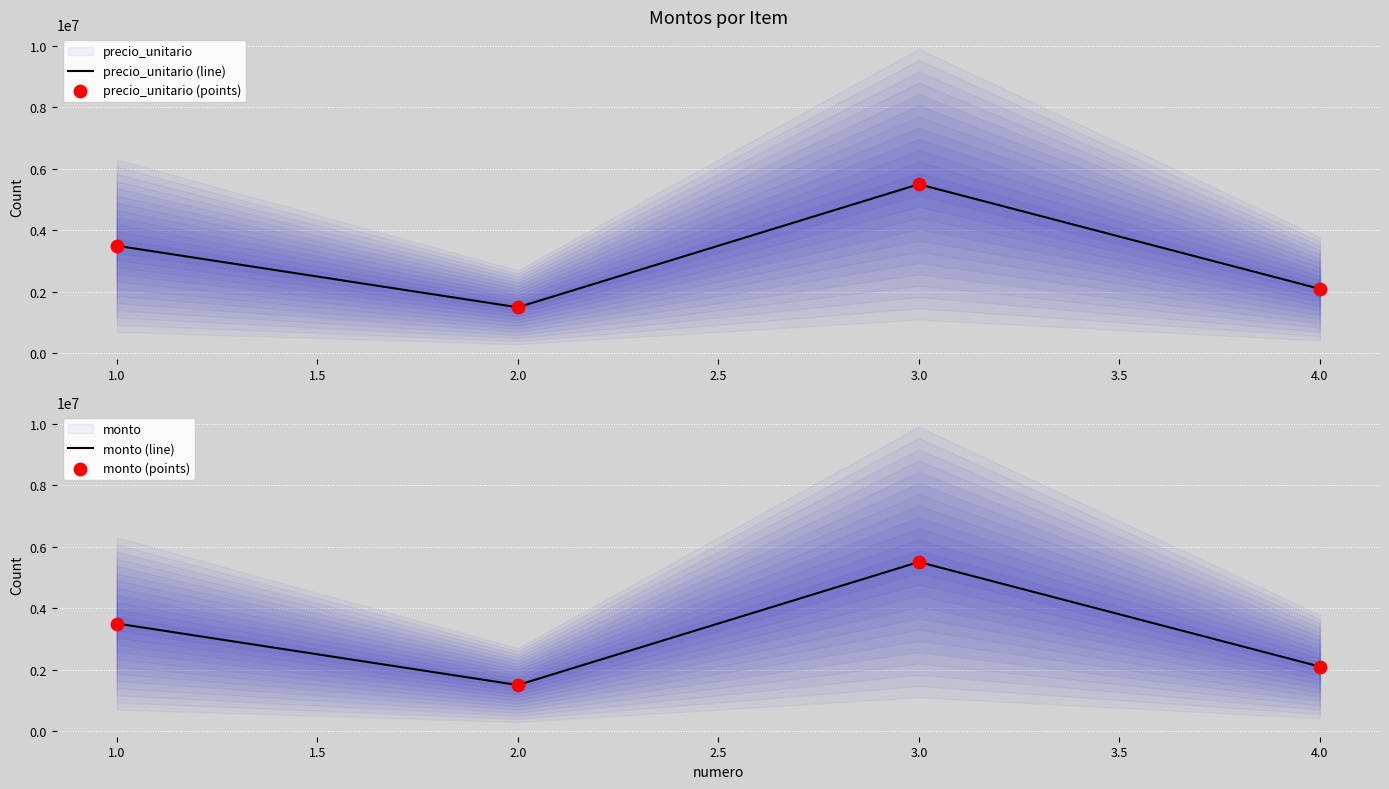

At how many categories does at least one series exceed 2310760?

2